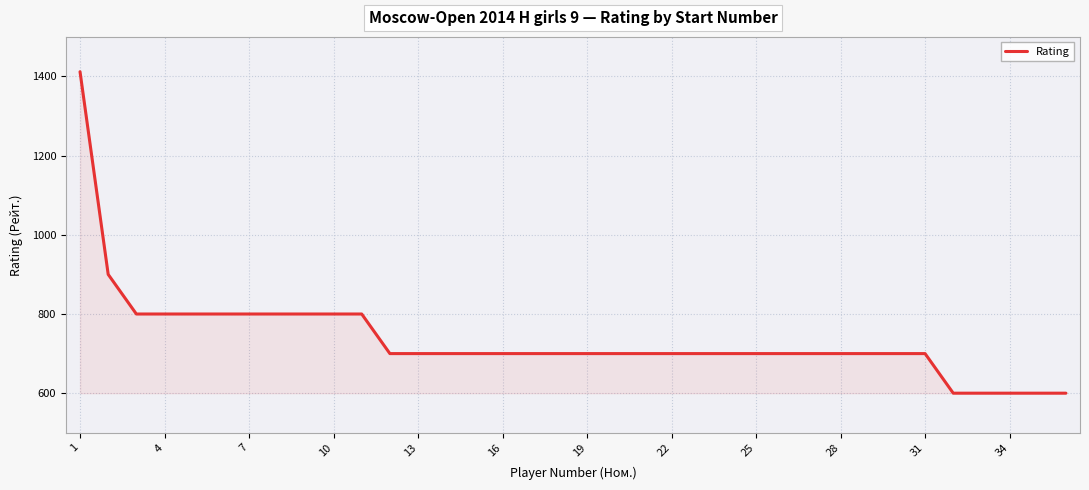

Count the values in the range 700 to 800.

29